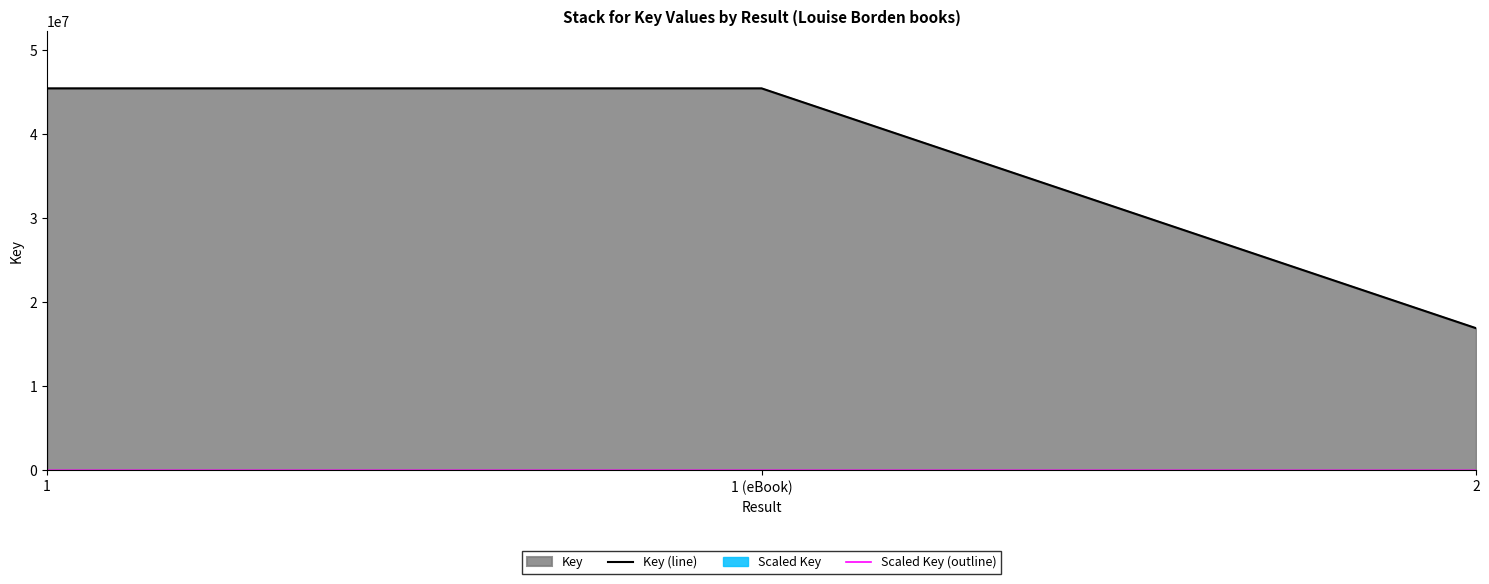

Is the value of Key (line) at 2 greater than the value of Scaled Key (outline) at 1?

Yes